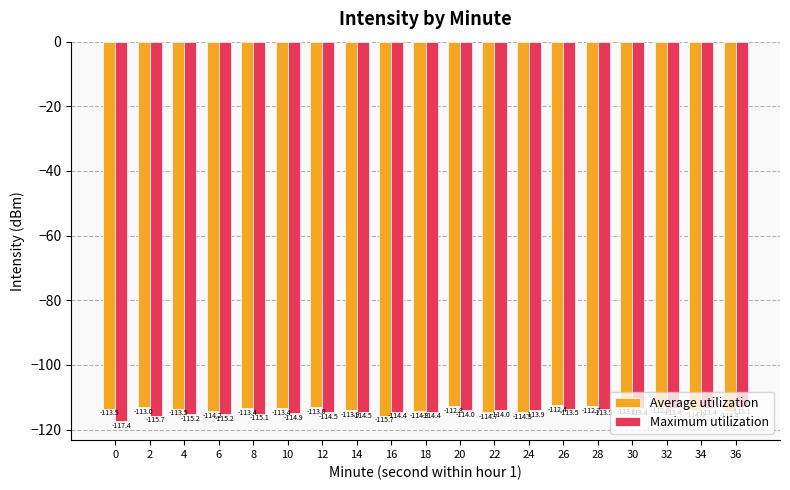

Is it true that Maximum utilization equals -114.0 at 22?

True